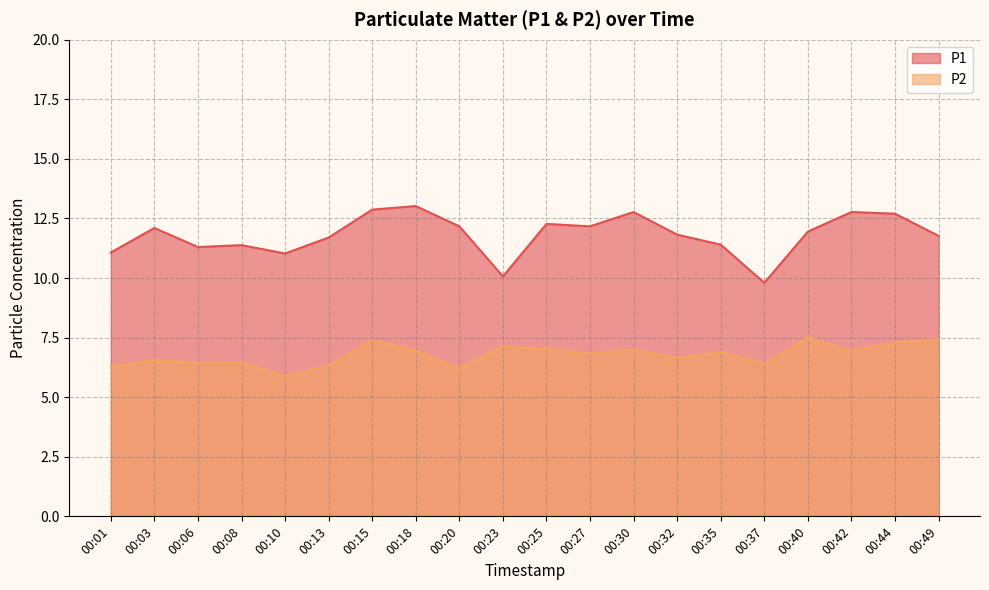

How many lines are shown in the chart?

2